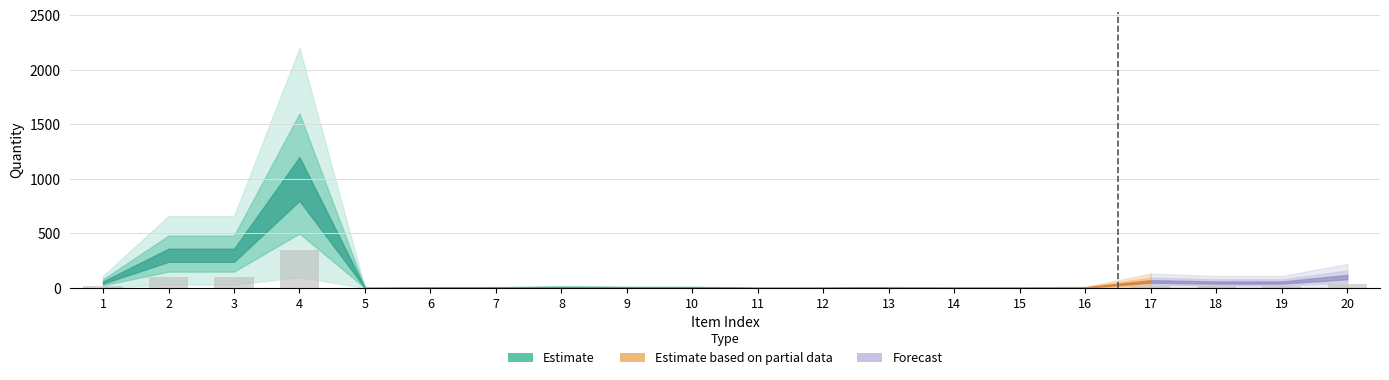

What is the sum of all values?

682.8